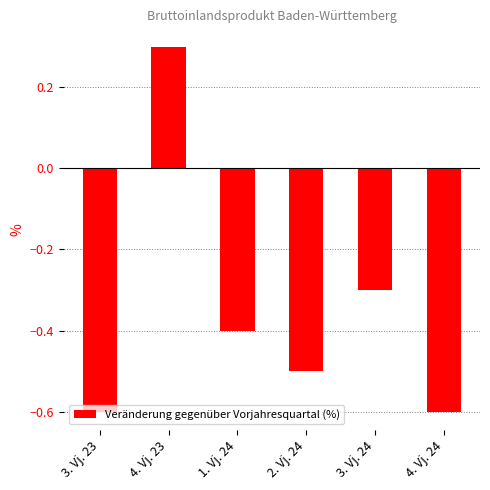

Reading right to left, extract all data points from this chart.

4. Vj. 24=-0.6	3. Vj. 24=-0.3	2. Vj. 24=-0.5	1. Vj. 24=-0.4	4. Vj. 23=0.3	3. Vj. 23=-0.6